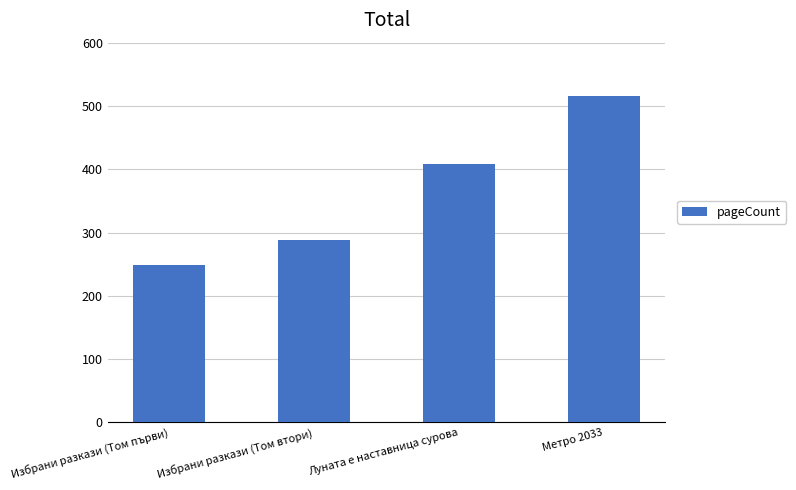

What is the ratio of the value at Избрани разкази (Том първи) to the value at Метро 2033?

0.5